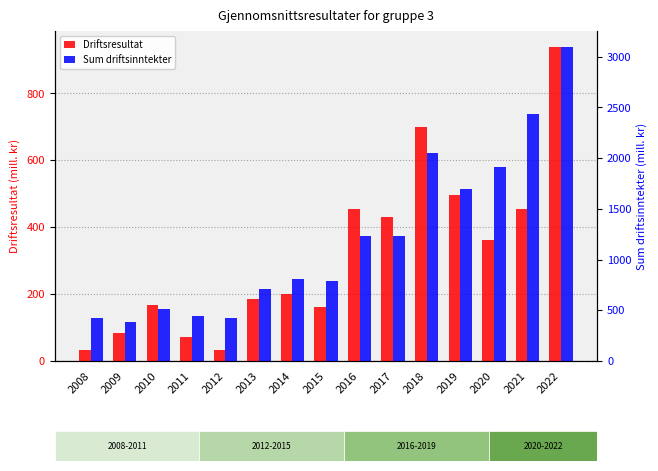

How many values in the Sum driftsinntekter series exceed 804?

8